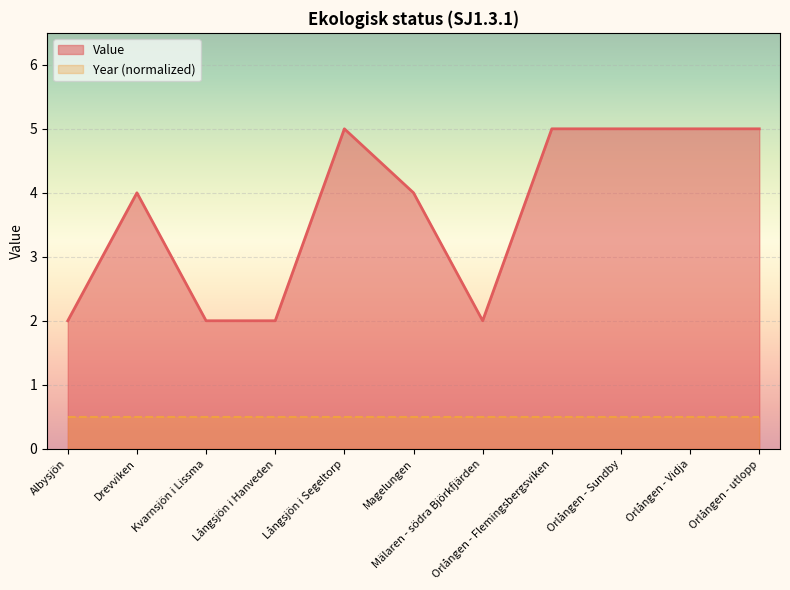

List the series in order of their peak value, highest first.

Value, Year (normalized)